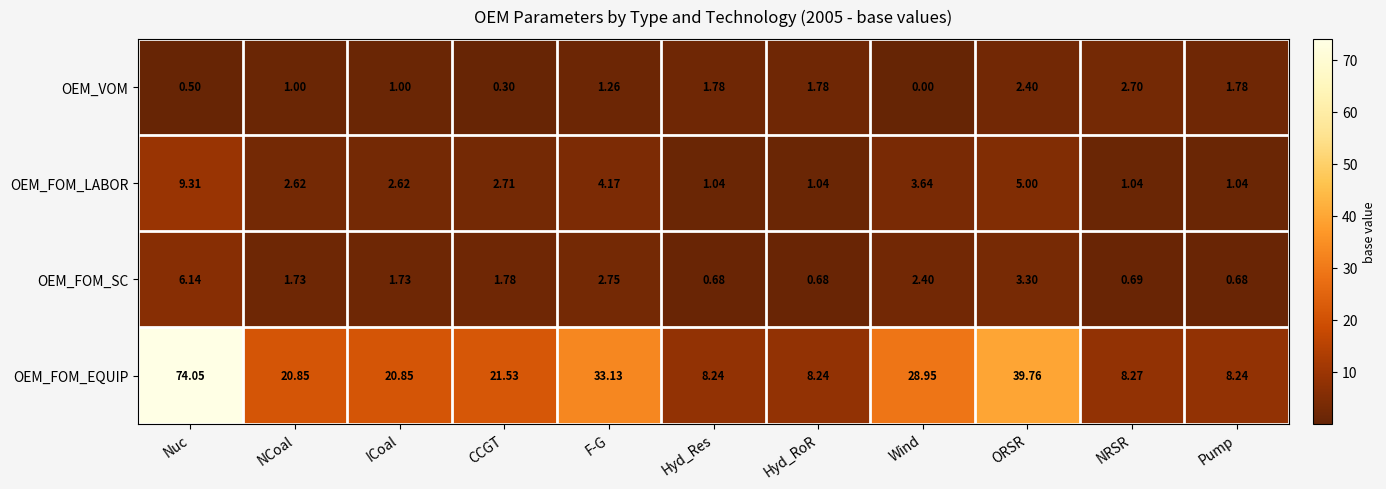

Between F-G and Hyd_RoR, which series saw the biggest shift?

OEM_FOM_EQUIP